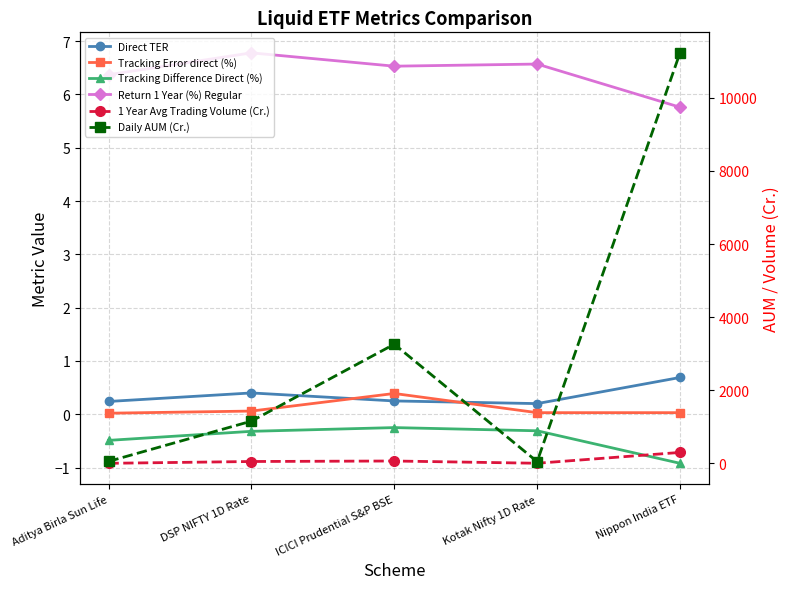

What is the value of the Daily AUM (Cr.) point at the 5th from the left?

11230.6